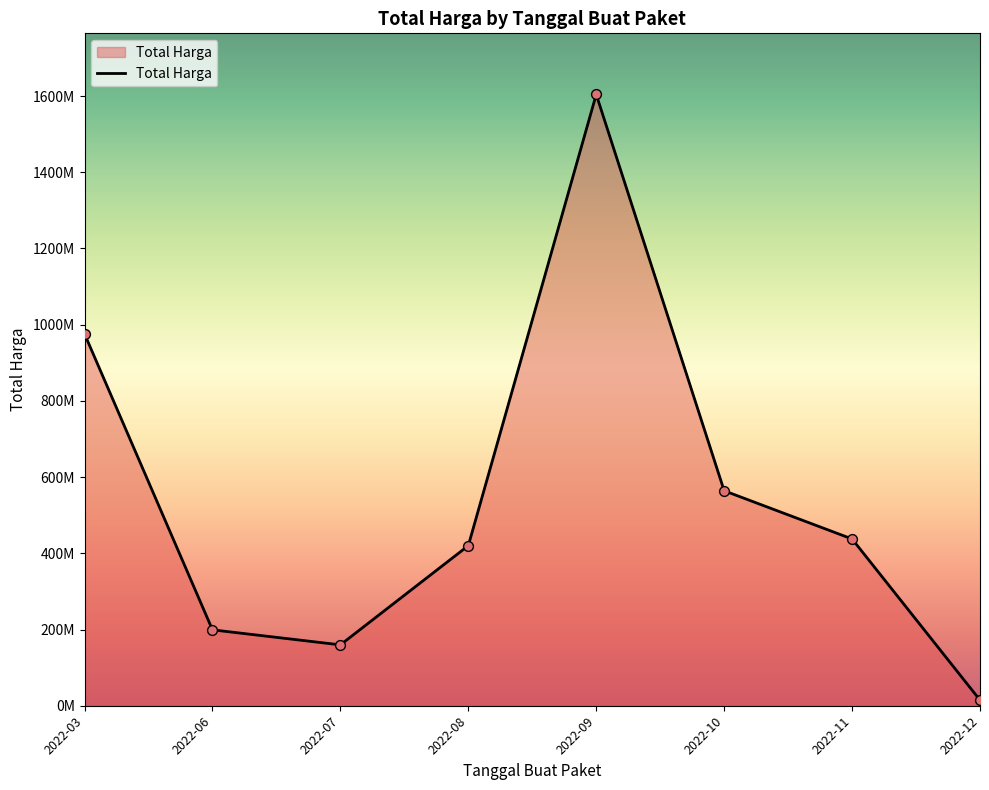

Between 2022-12 and 2022-08, which is larger?

2022-08